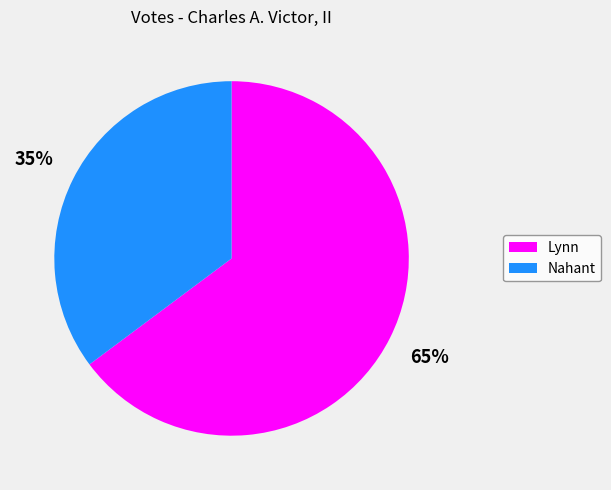

Which category has the smallest portion of the pie?

Nahant